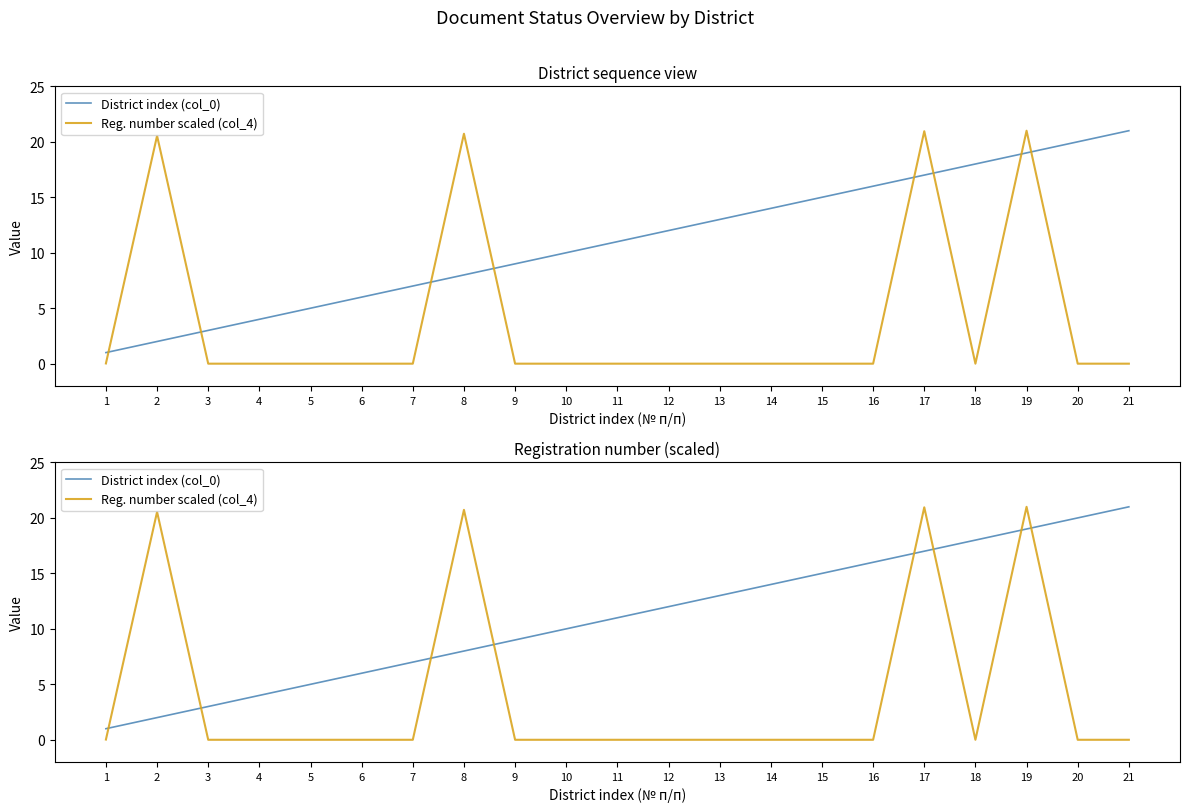

The value of District index (col_0) at 1 is 1.0. True or false?

True